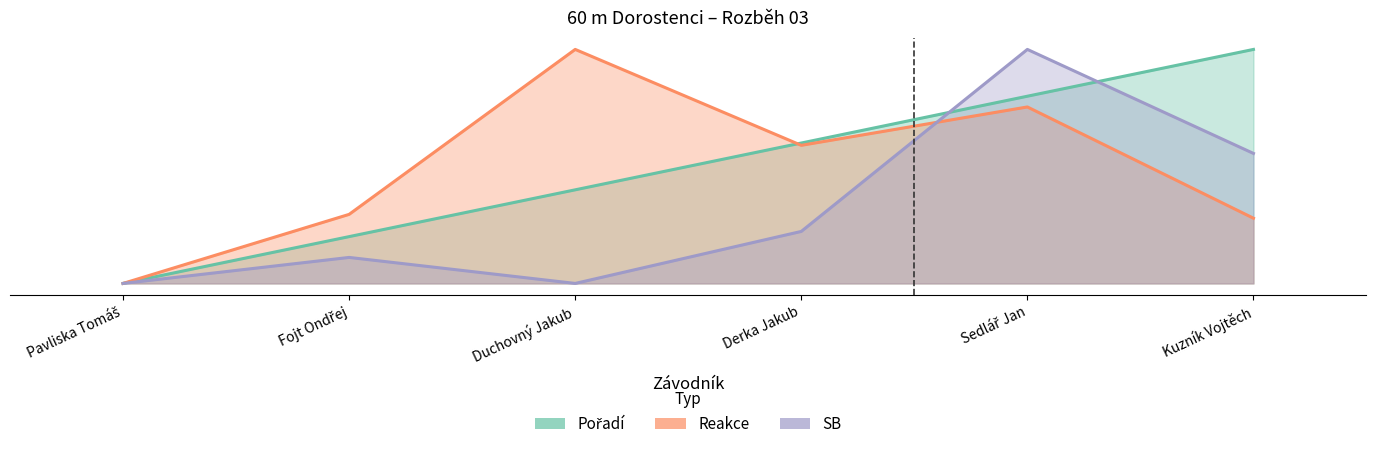

Rank the categories by SB value from highest to lowest.

Sedlář Jan, Kuzník Vojtěch, Derka Jakub, Fojt Ondřej, Pavliska Tomáš, Duchovný Jakub